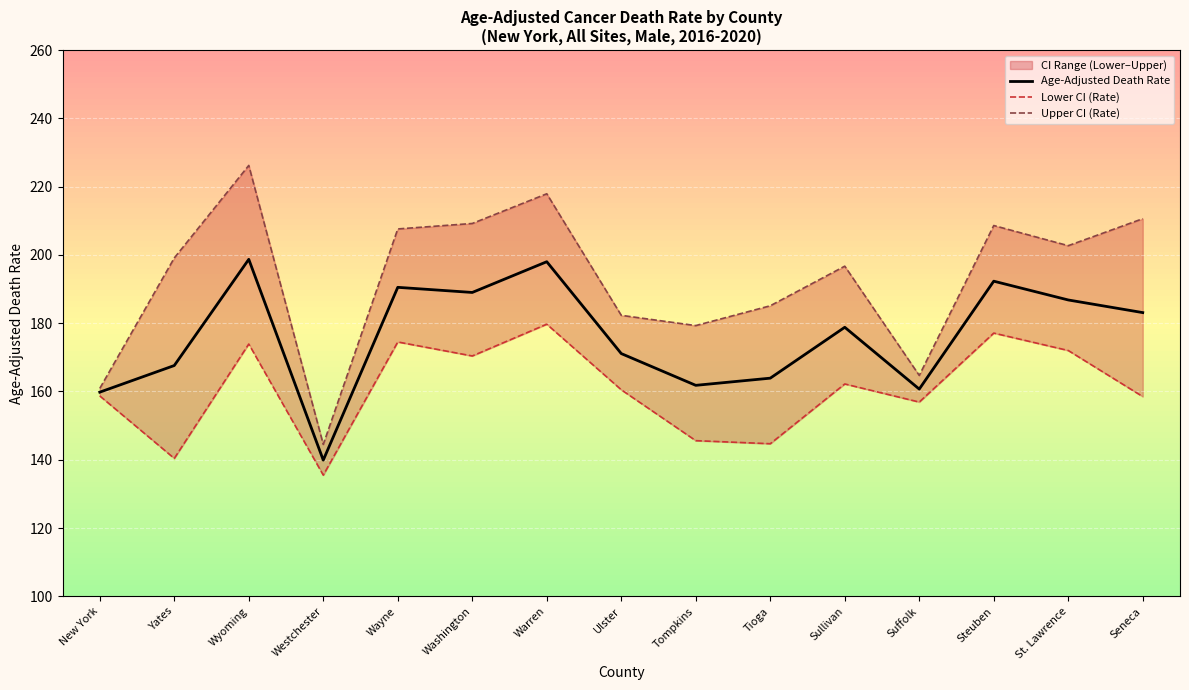

True or false: Upper CI (Rate) and Lower CI (Rate) cross at least once.

False